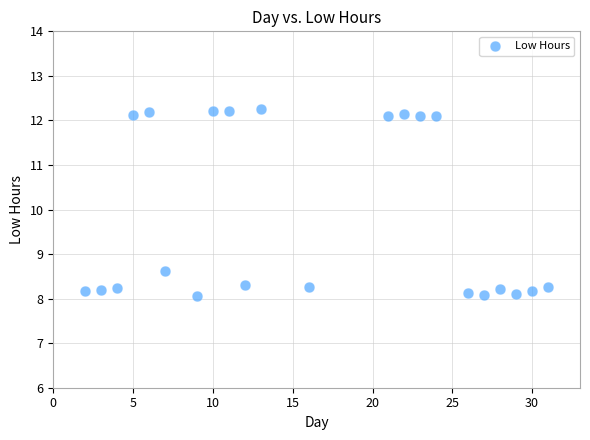

What is the range of Y values (max minus min)?

4.2